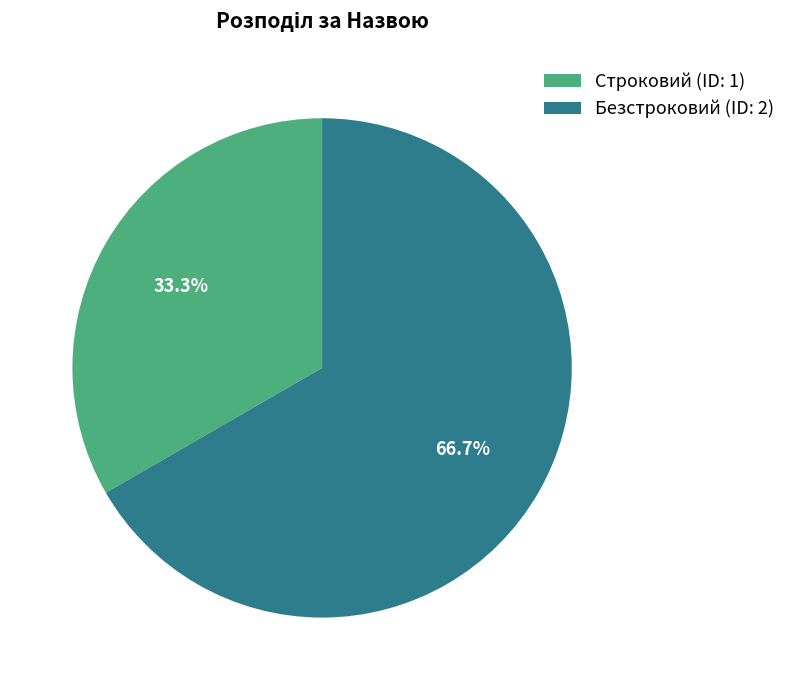

How many segments does this pie chart have?

2